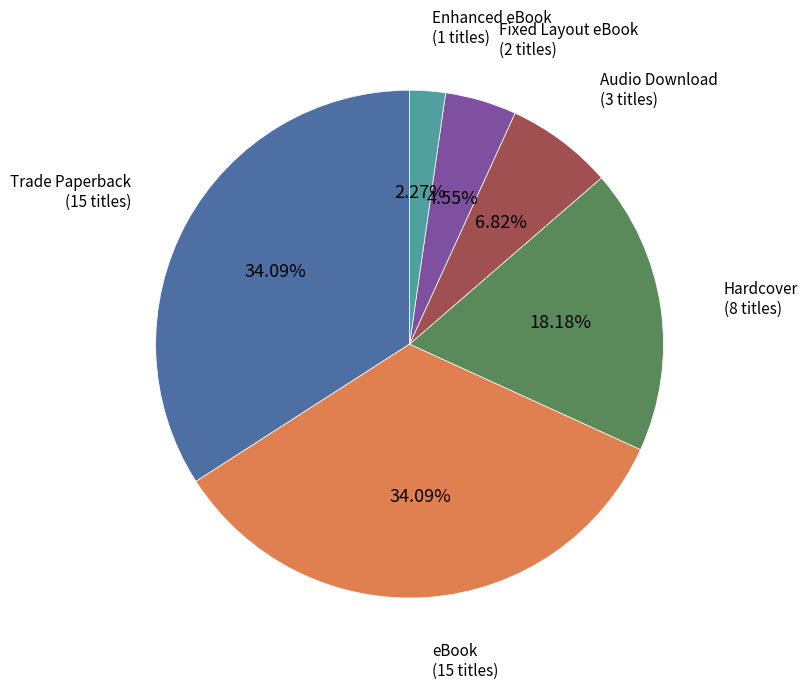

How many segments does this pie chart have?

6